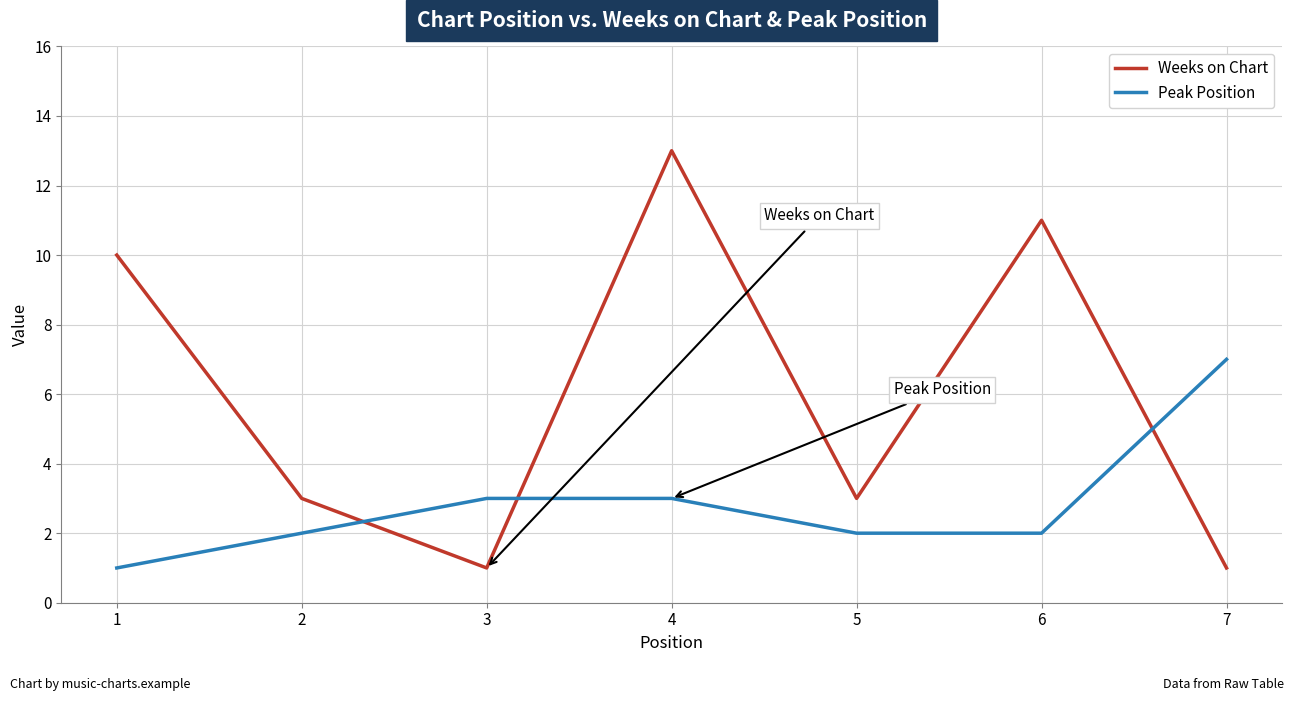

At which category is the sum across all series the highest?

4